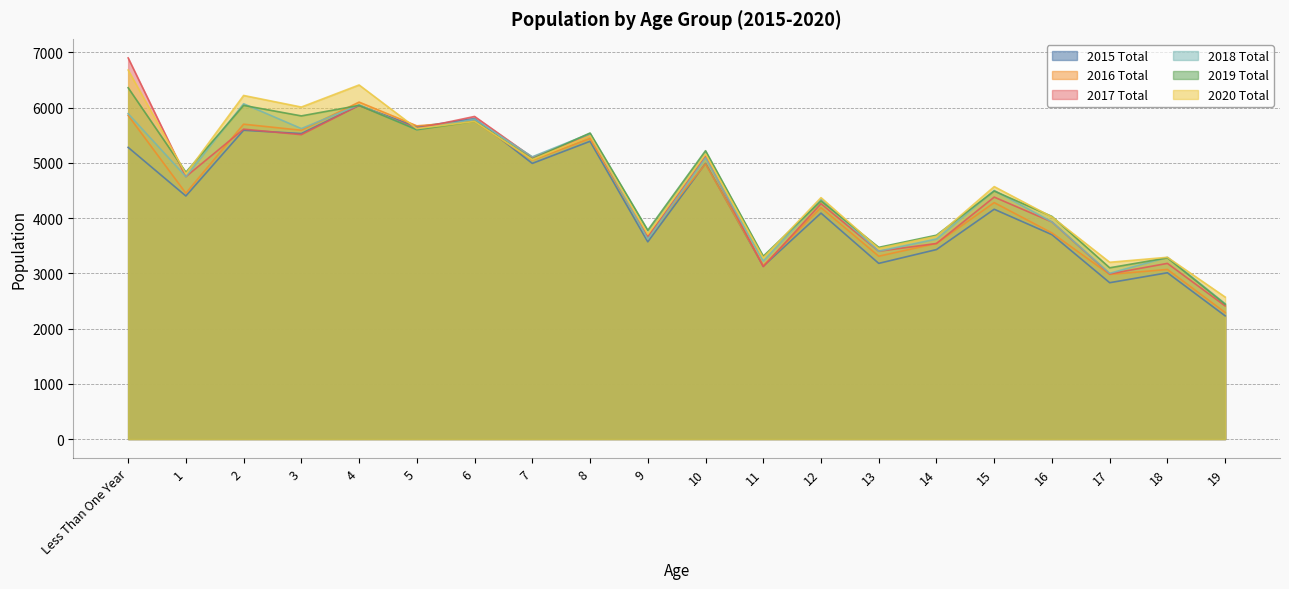

Rank the series by their maximum value, from highest to lowest.

2017 Total, 2020 Total, 2019 Total, 2016 Total, 2018 Total, 2015 Total